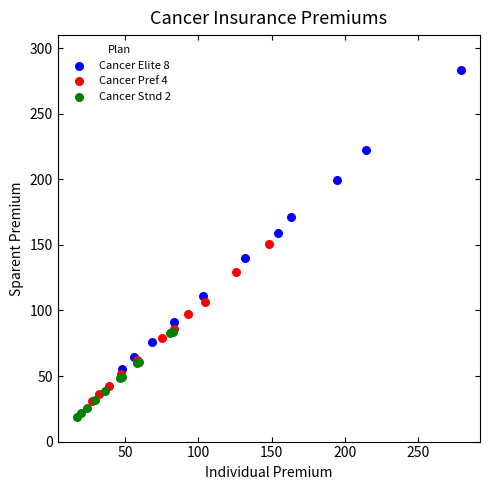

Which series reaches the maximum Y coordinate?

Cancer Elite 8